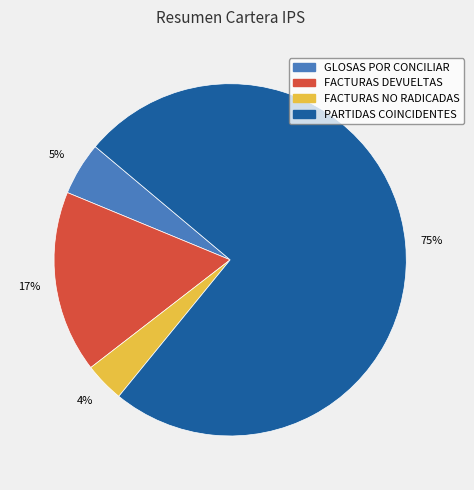

Does FACTURAS DEVUELTAS represent more than half of the total?

No